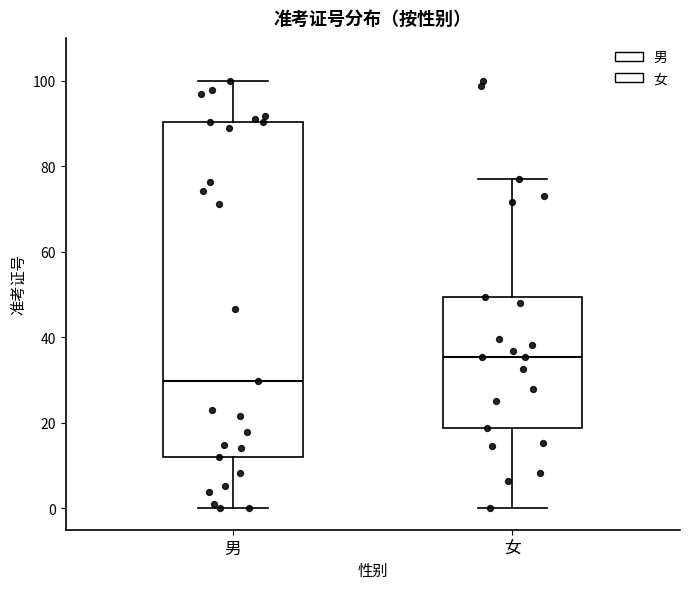

Where does the upper whisker of the box for 女 end on the y-axis? The values are not printed on the chart, so give them approximately, as read against the axis.

78